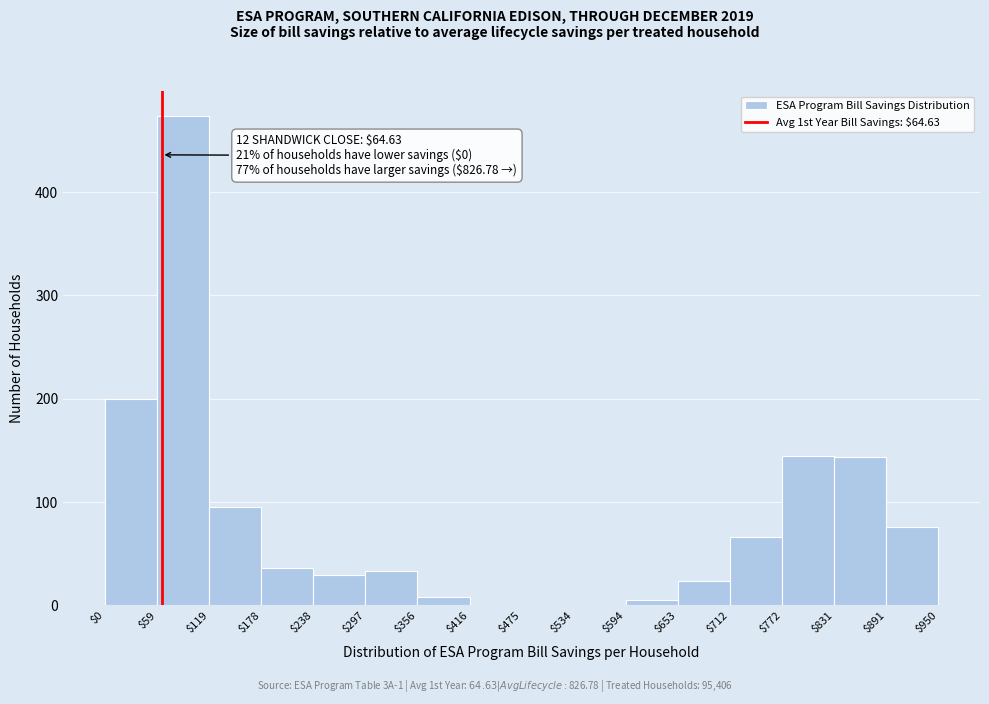

Over which range of the x-axis is the bar tallest?

$59 to $119